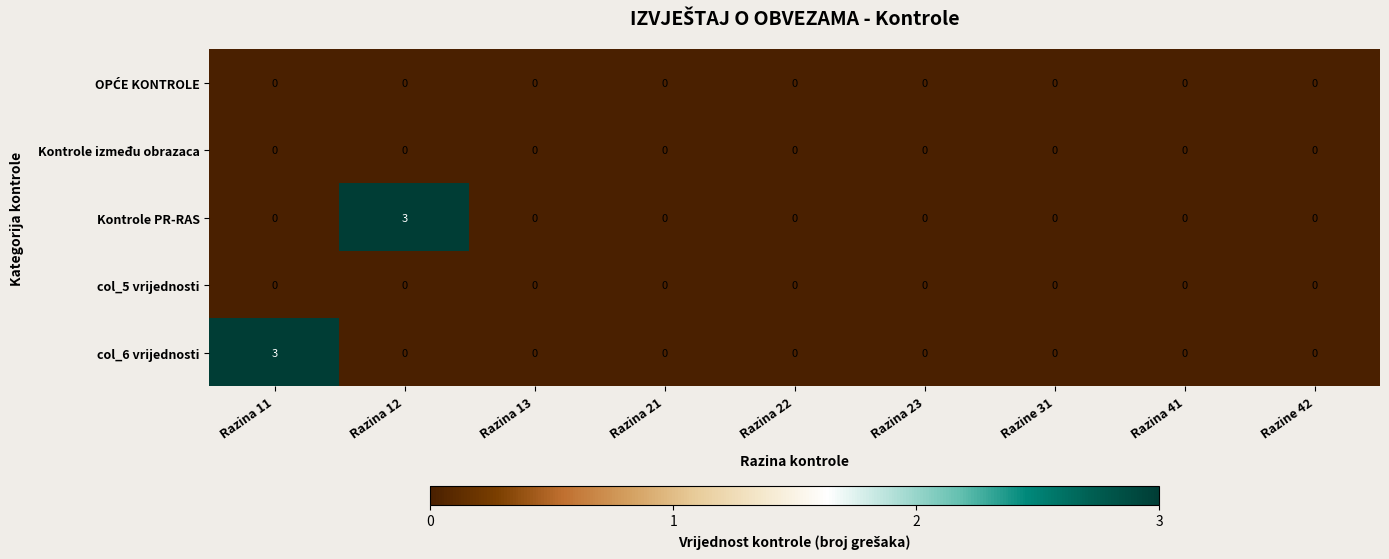

Count the col_6 vrijednosti values in the range 0 to 1.

8